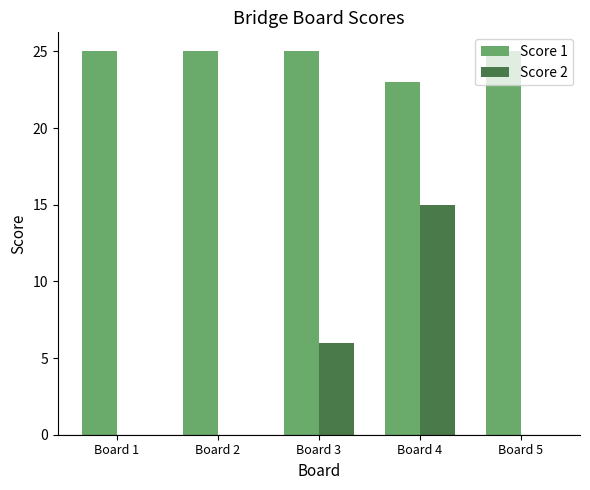

What is the maximum value shown in the chart?

25